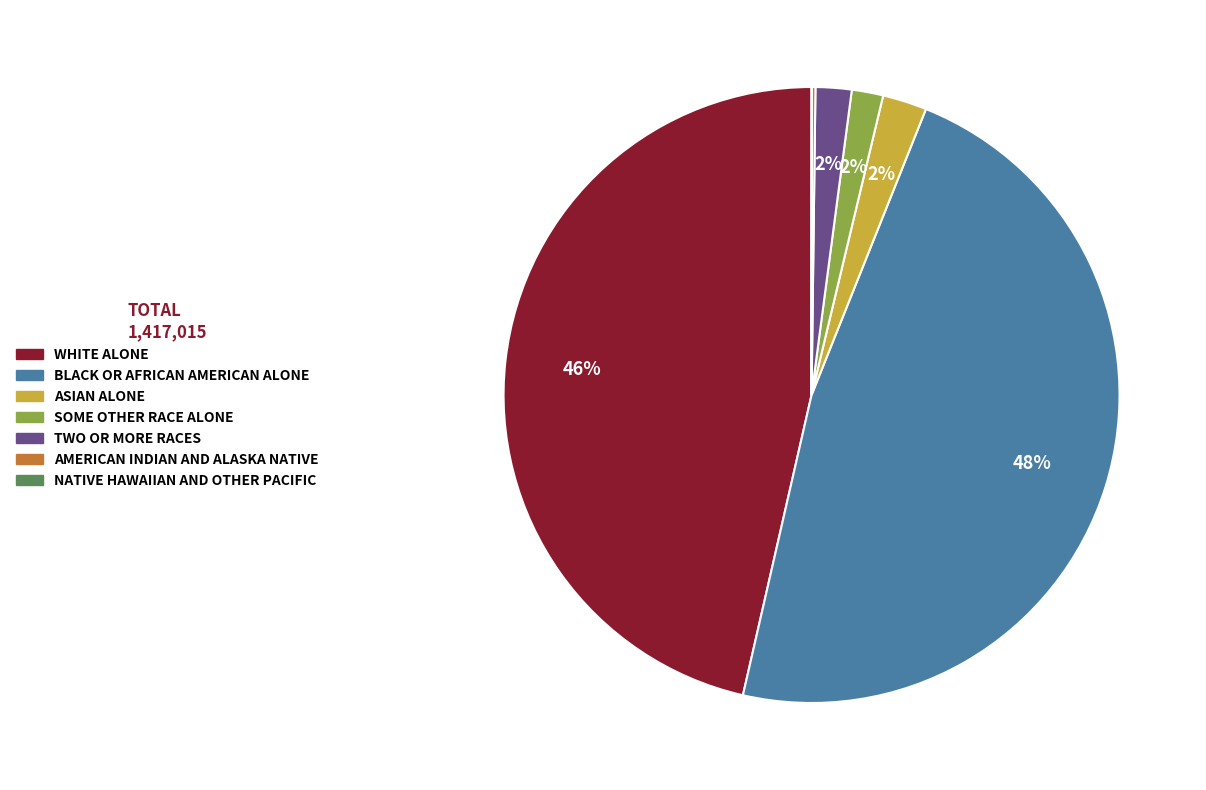

Is there any slice that represents more than half of the pie?

No